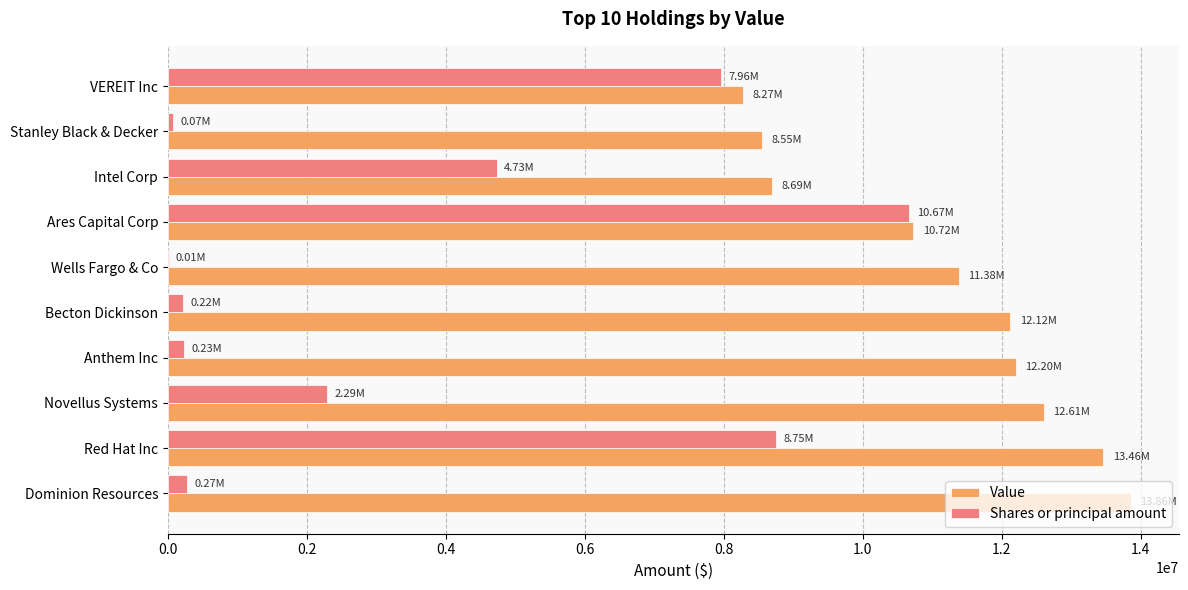

What is the sum of all Shares or principal amount values?

35209565